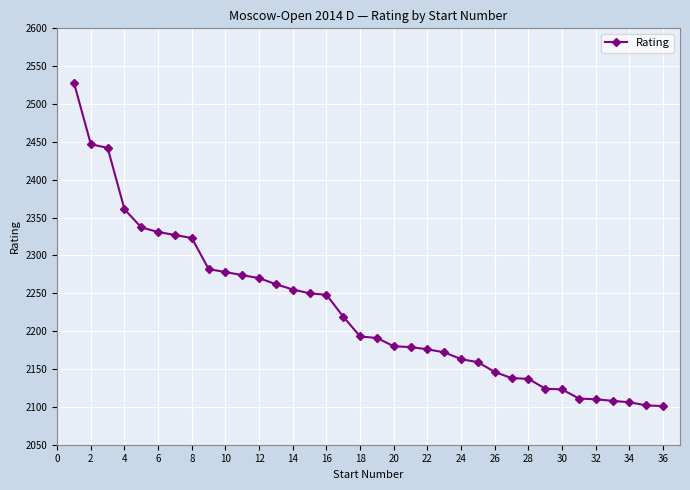

What is the value of the 12th point from the left?

2270